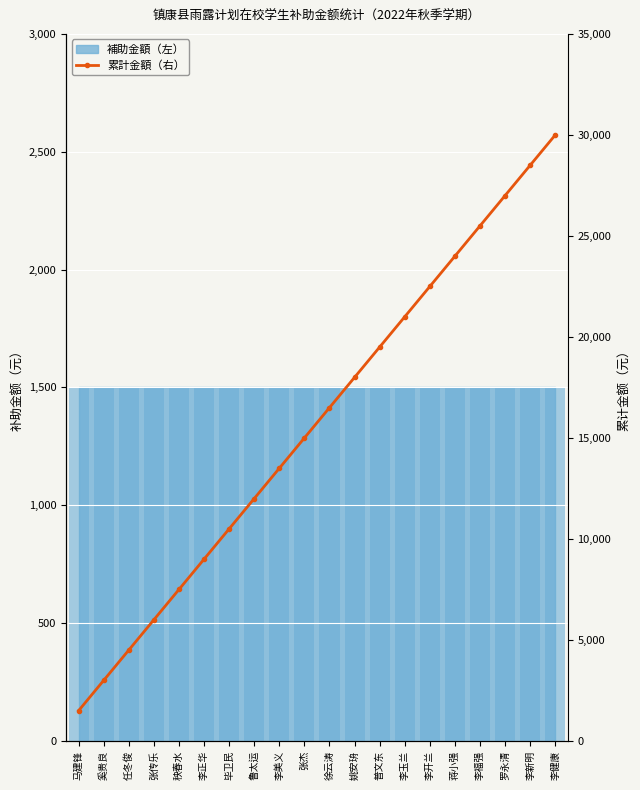

What is the difference between the second highest and minimum values?

27000